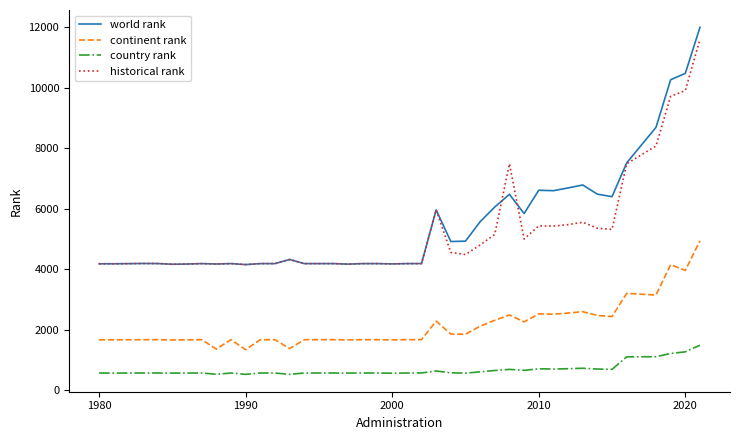

What is the minimum value for continent rank?

1342